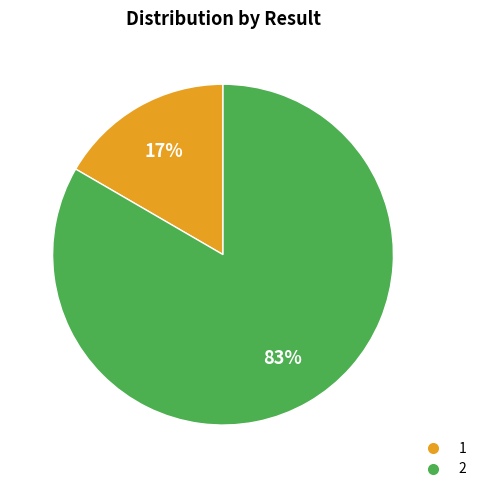

To the nearest percent, what is the average slice percentage?

50%